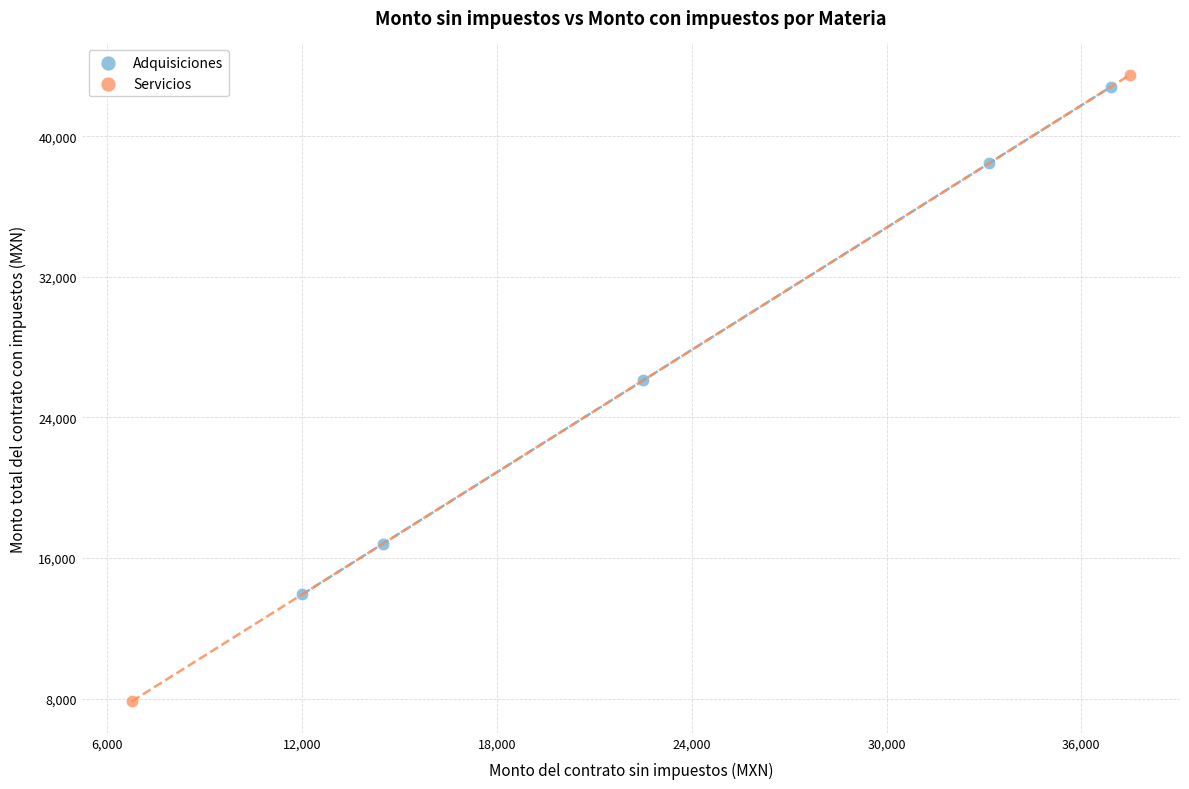

What are all the series names shown in the legend?

Adquisiciones, Servicios